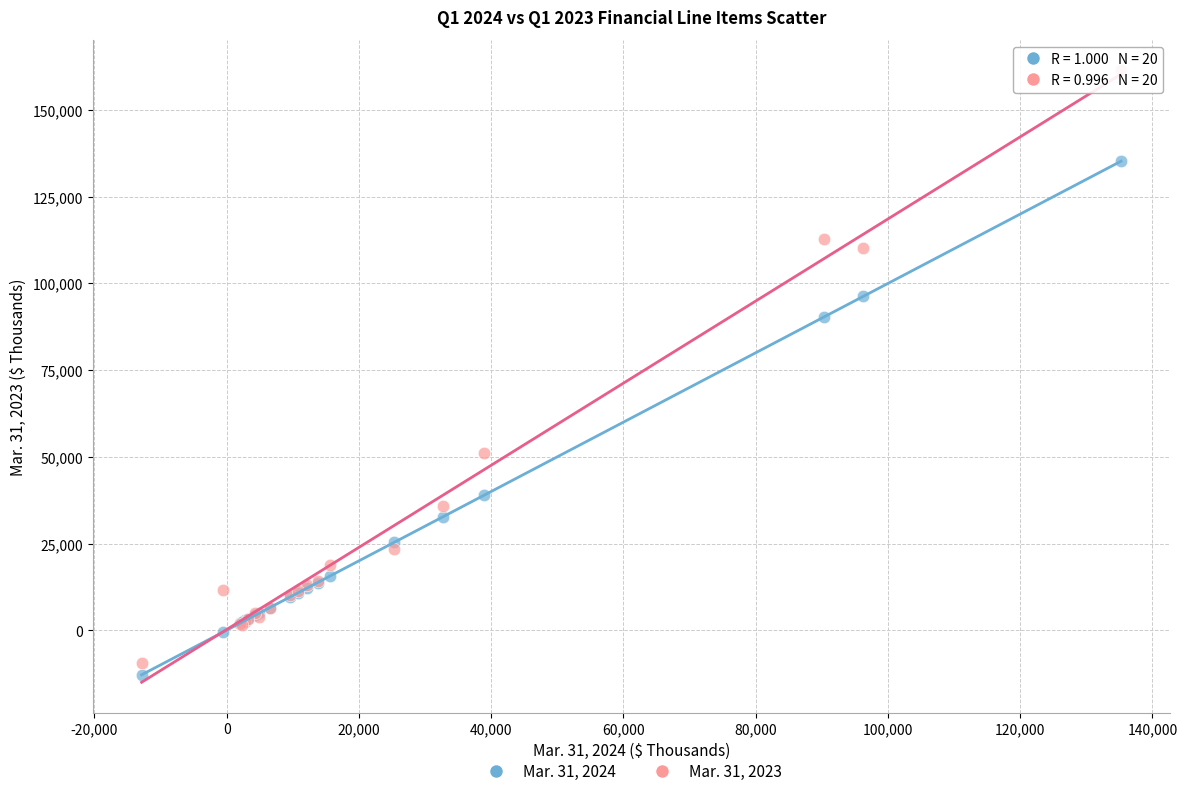

What are all the series names shown in the legend?

Mar. 31, 2024, Mar. 31, 2023